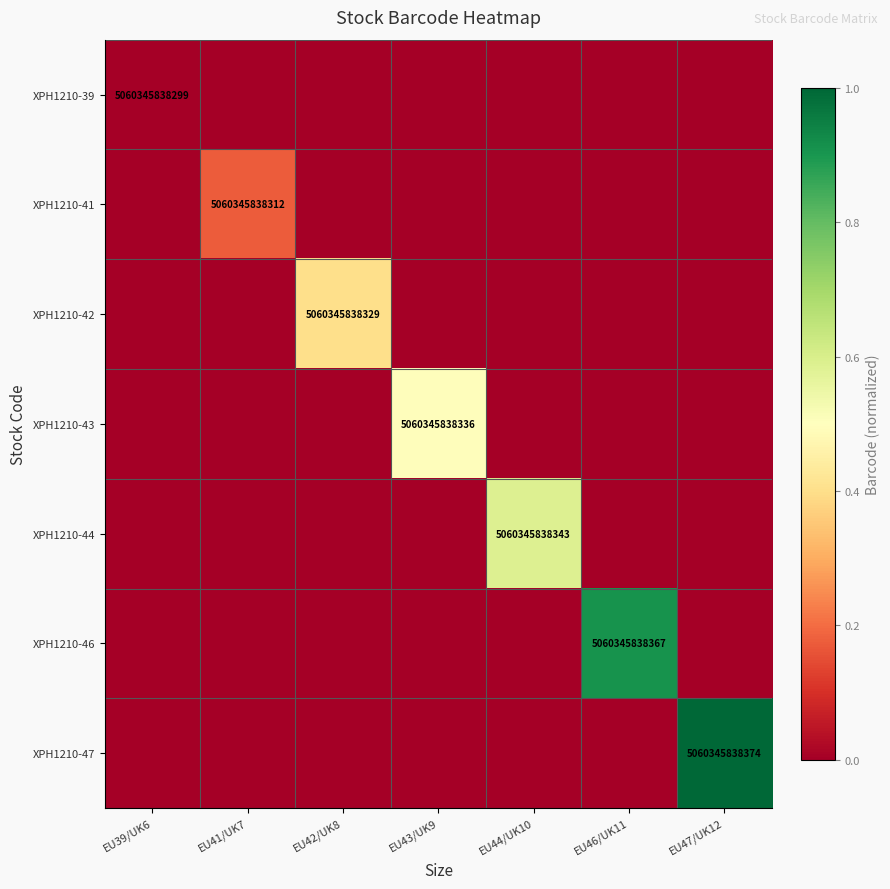

True or false: XPH1210-47 has a value of 5060345838374 at EU47/UK12.

True